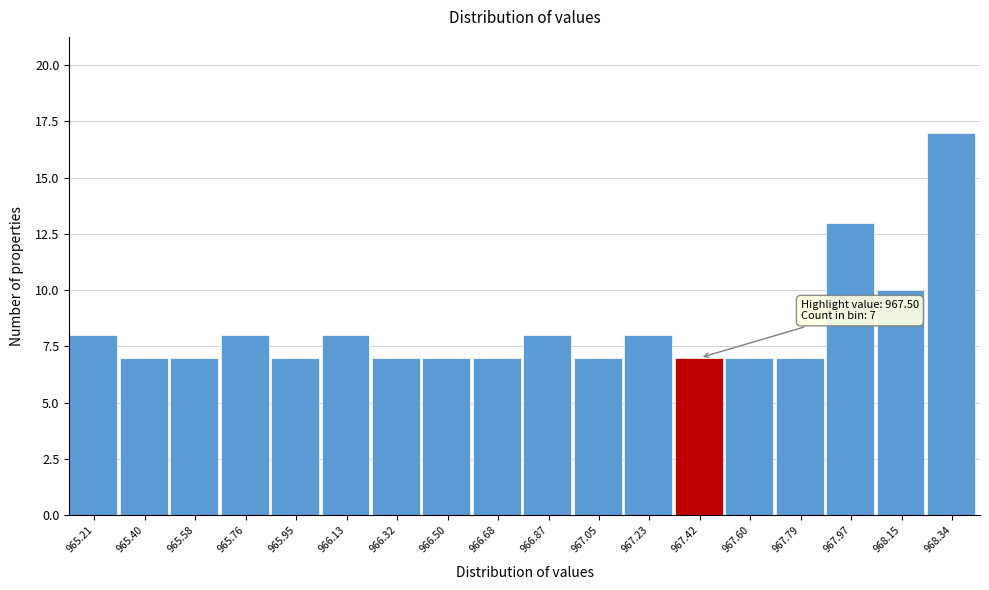

Over which range of the x-axis is the bar tallest?

968.24 to 968.44